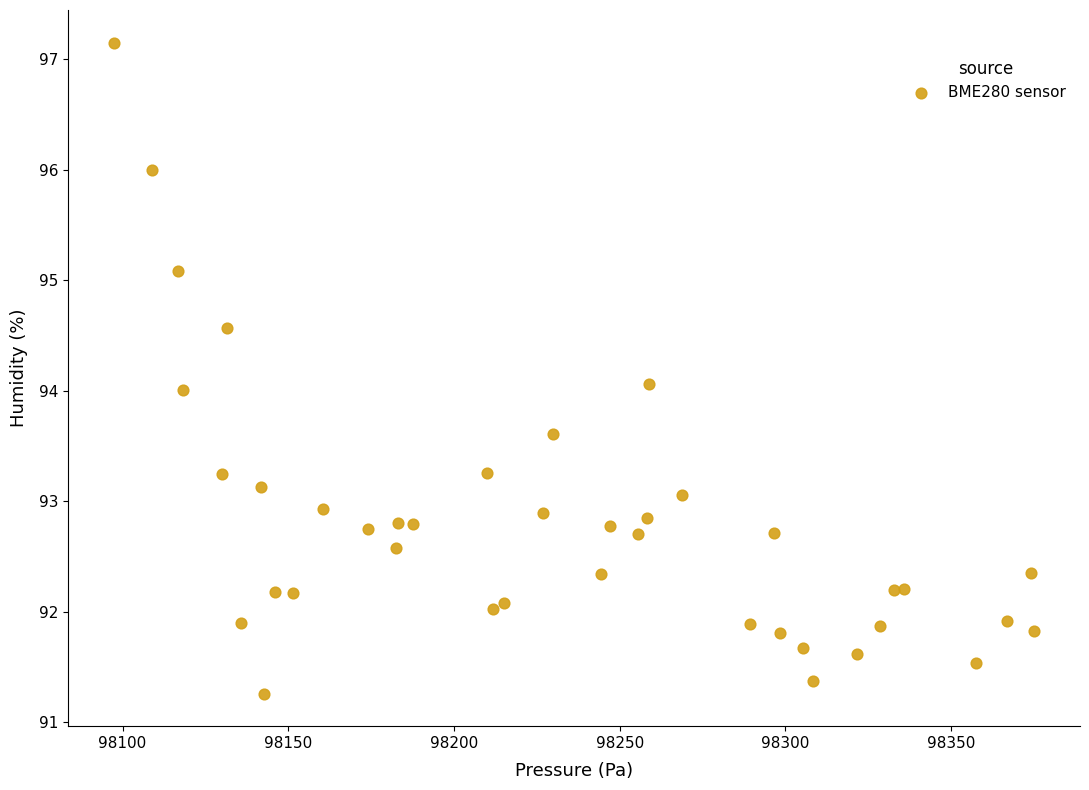

What is the range of Y values (max minus min)?

5.9